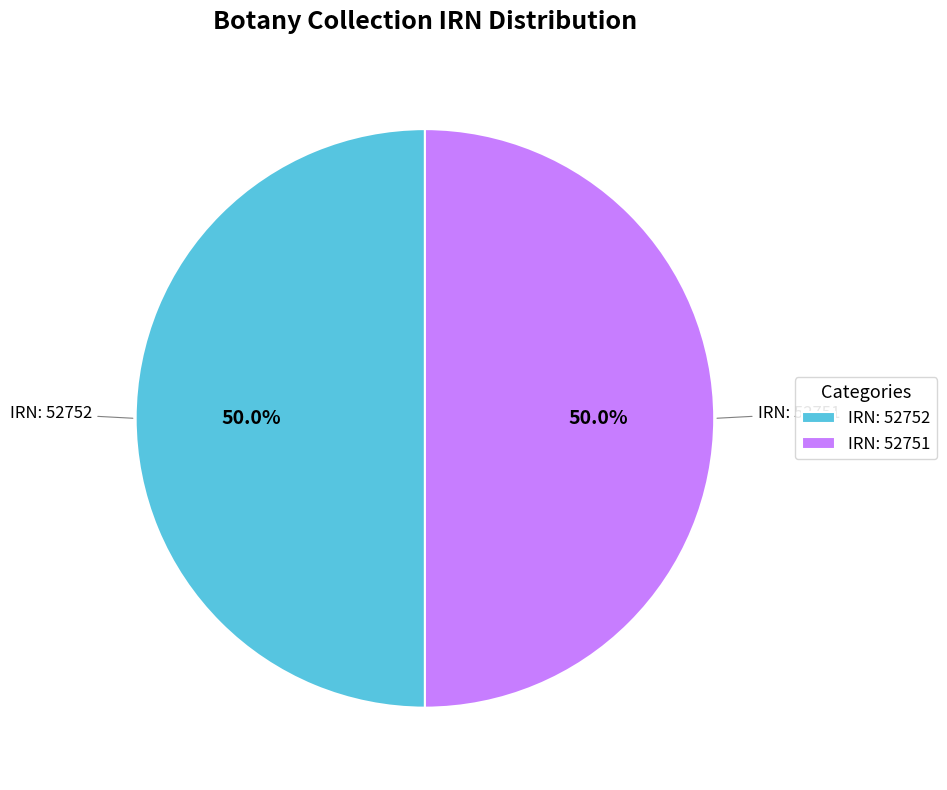

Combined, what portion of the pie is IRN: 52751 and IRN: 52752?

100.0%